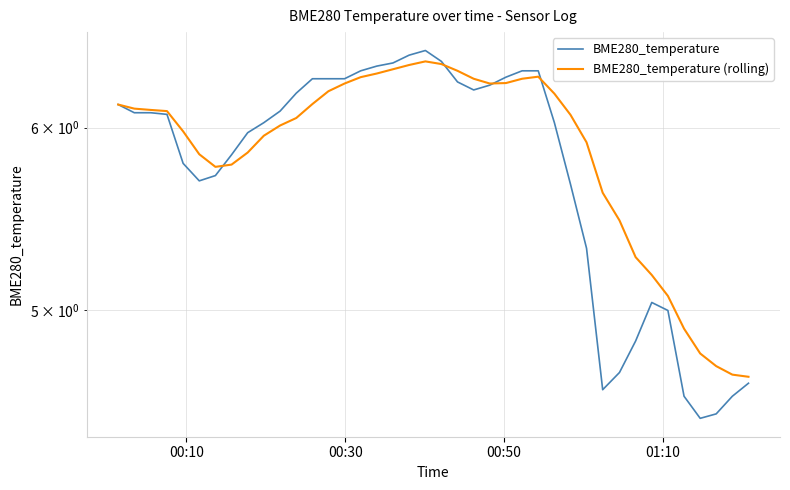

List the series in order of their peak value, lowest first.

BME280_temperature (rolling), BME280_temperature